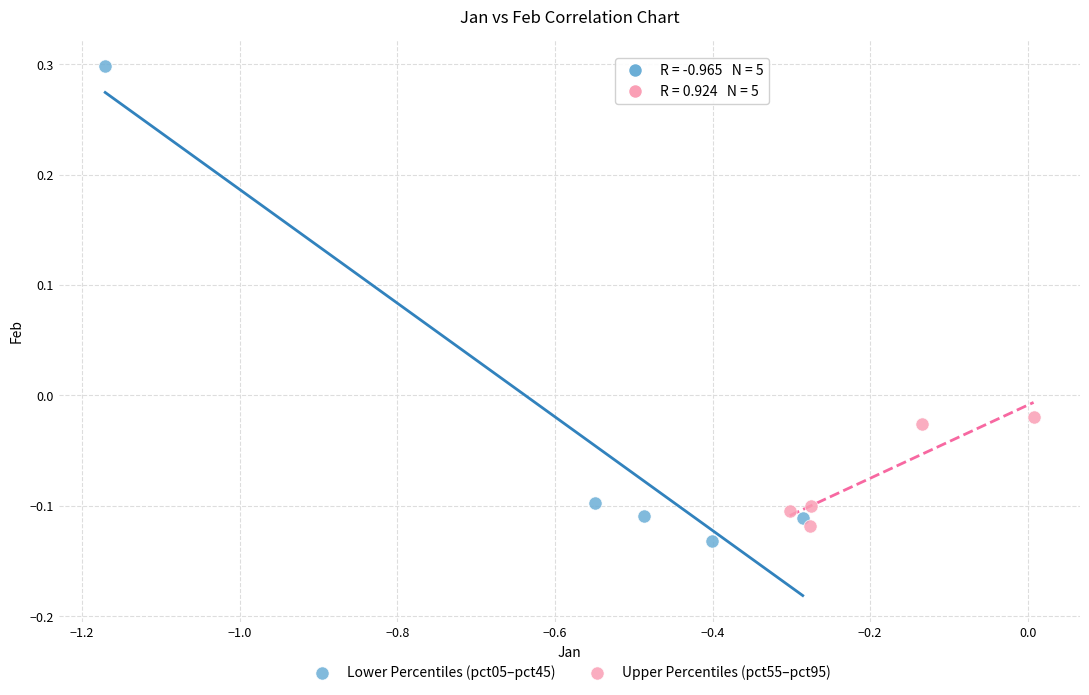

Which series reaches the maximum Y coordinate?

Lower Percentiles (pct05–pct45)